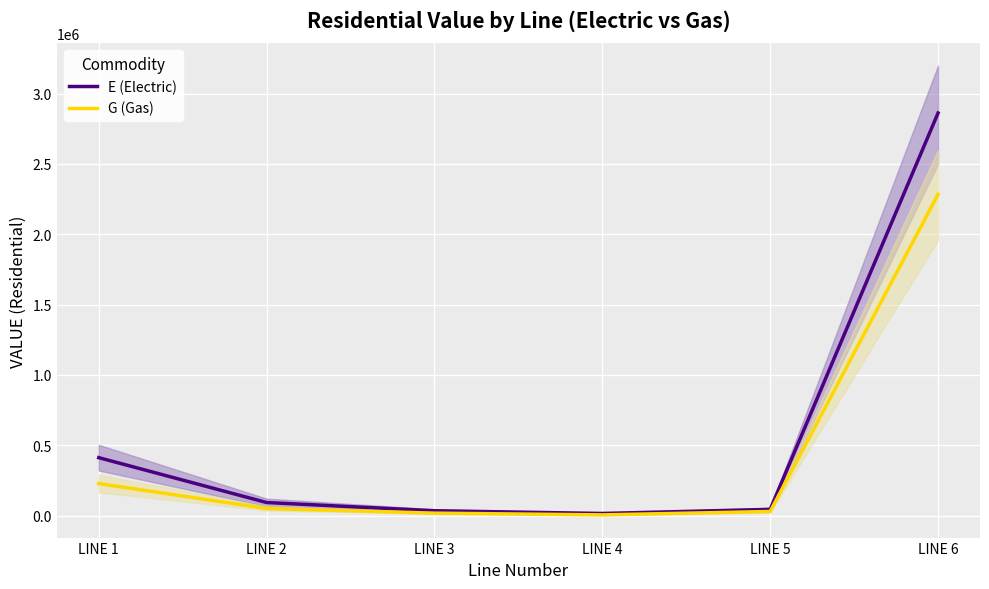

At how many categories does at least one series exceed 1397881?

1